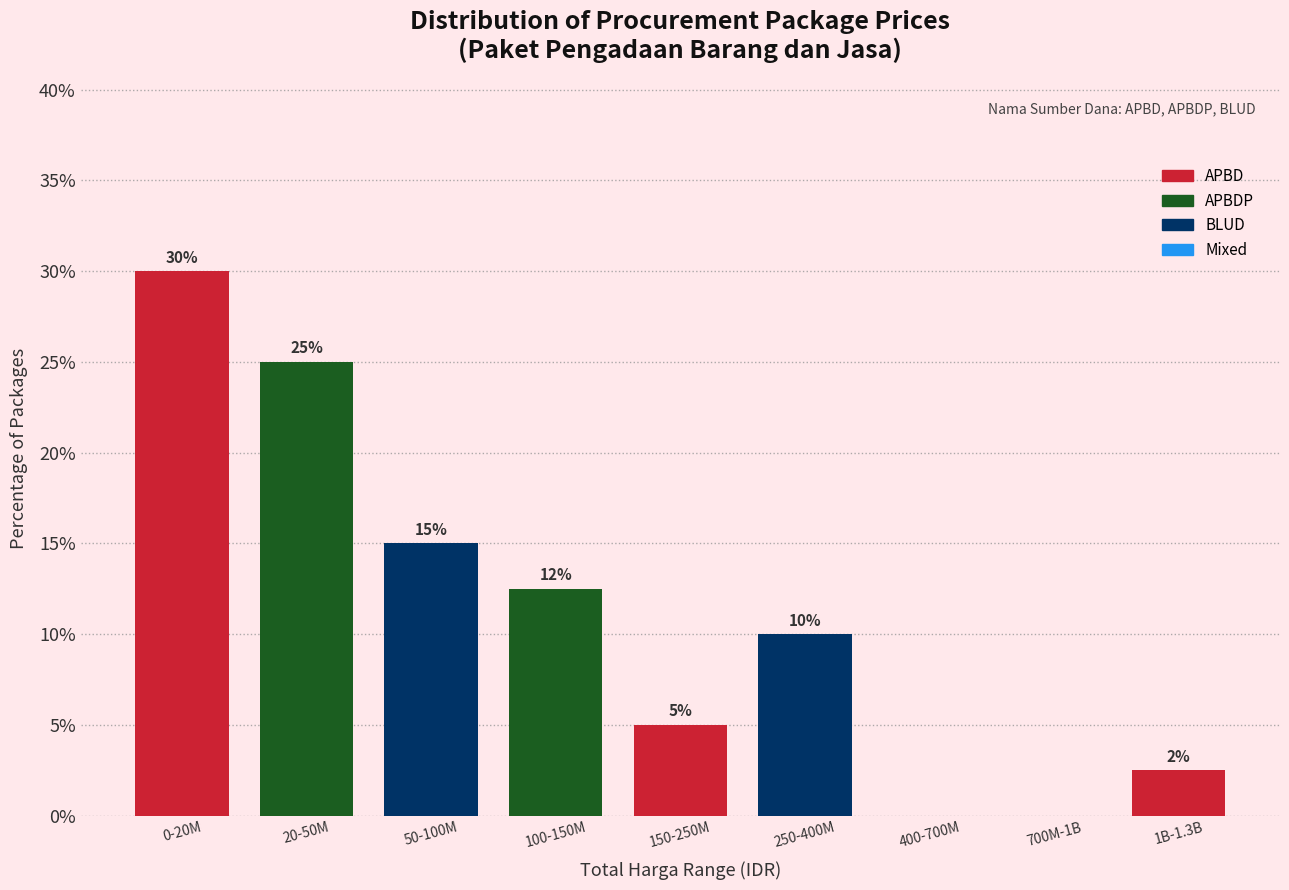

Which has a higher value, 400-700M or 100-150M?

100-150M